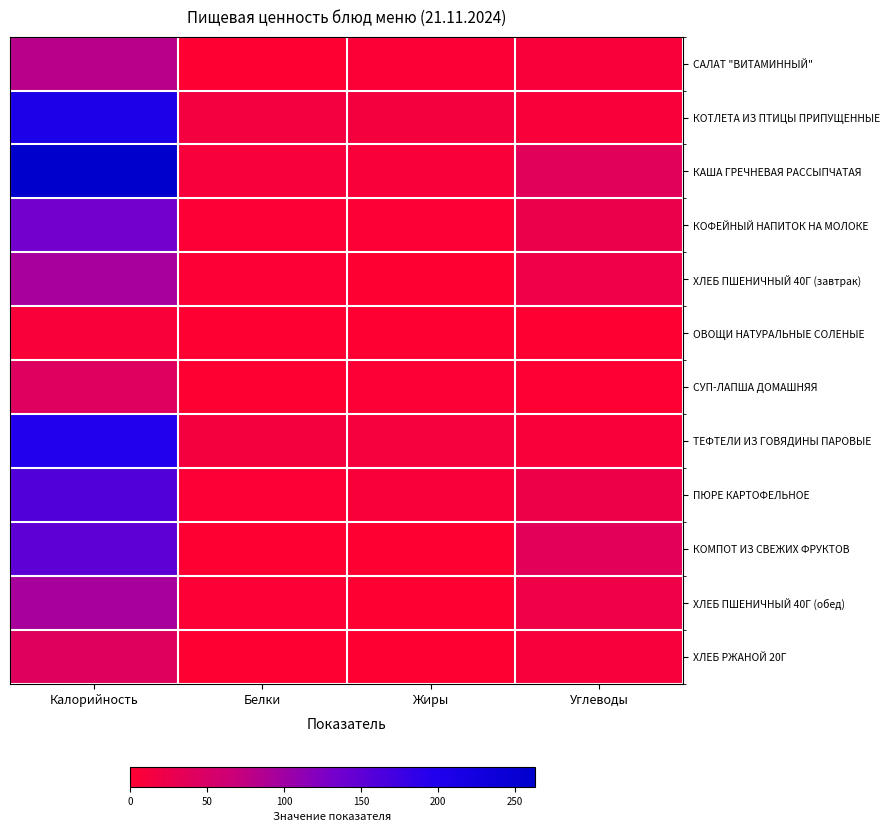

Which series has the largest total across all categories?

КАША ГРЕЧНЕВАЯ РАССЫПЧАТАЯ